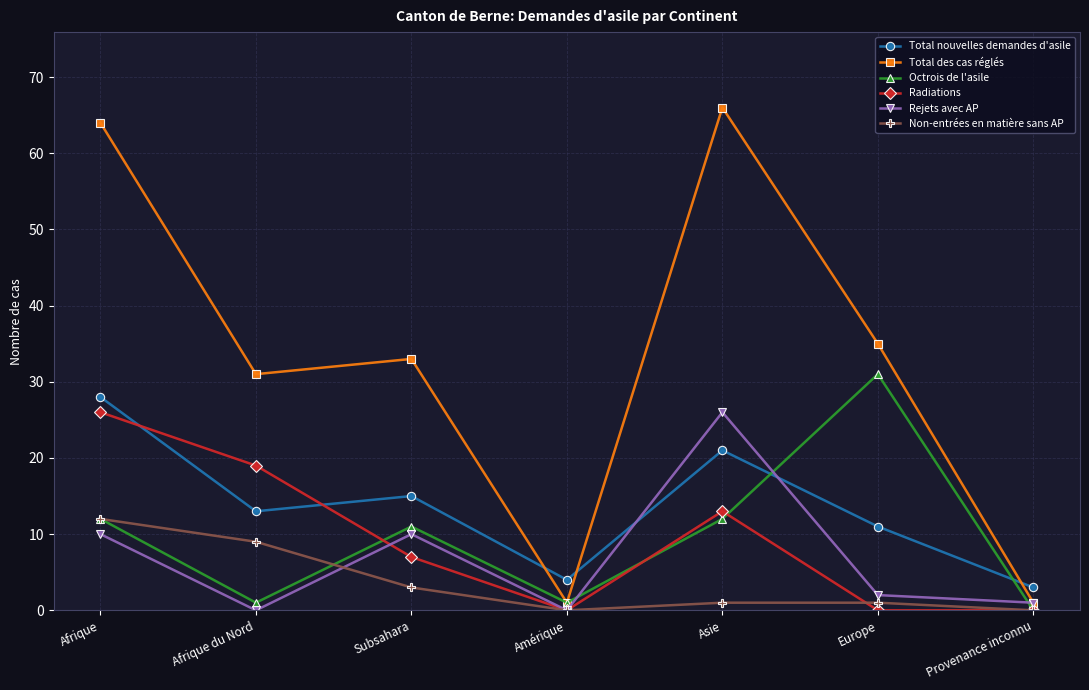

What is the sum of the Rejets avec AP values at Afrique and Provenance inconnu?

11